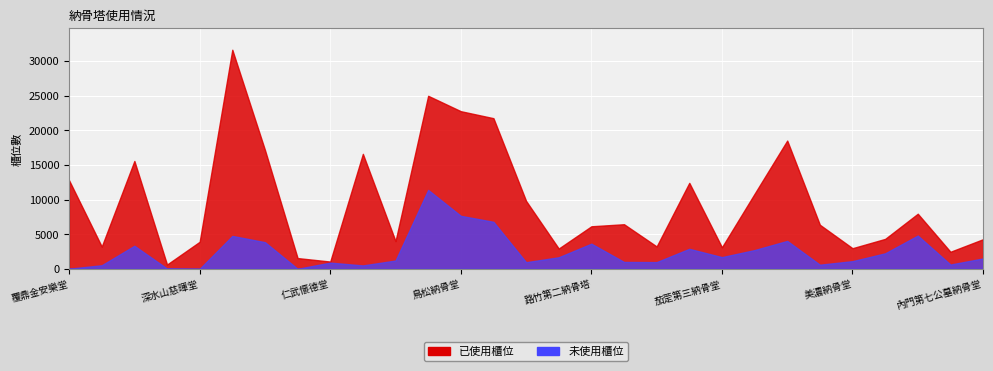

Which series has the largest total across all categories?

已使用櫃位